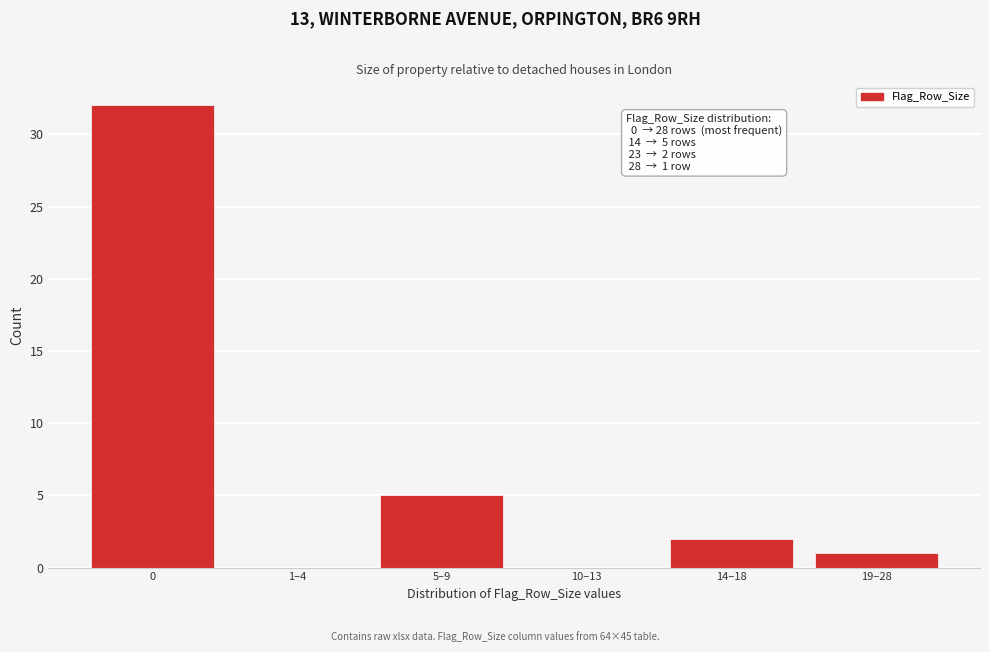

Reading left to right, list all the values displayed in this chart.

0=32	1–4=0	5–9=5	10–13=0	14–18=2	19–28=1